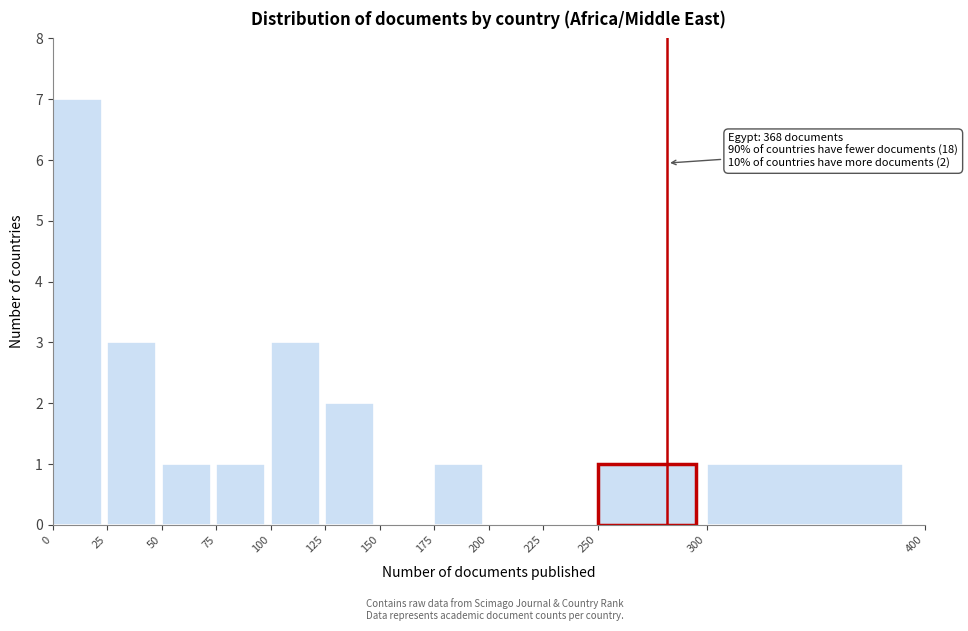

Over which range of the x-axis is the bar tallest?

0 to 25